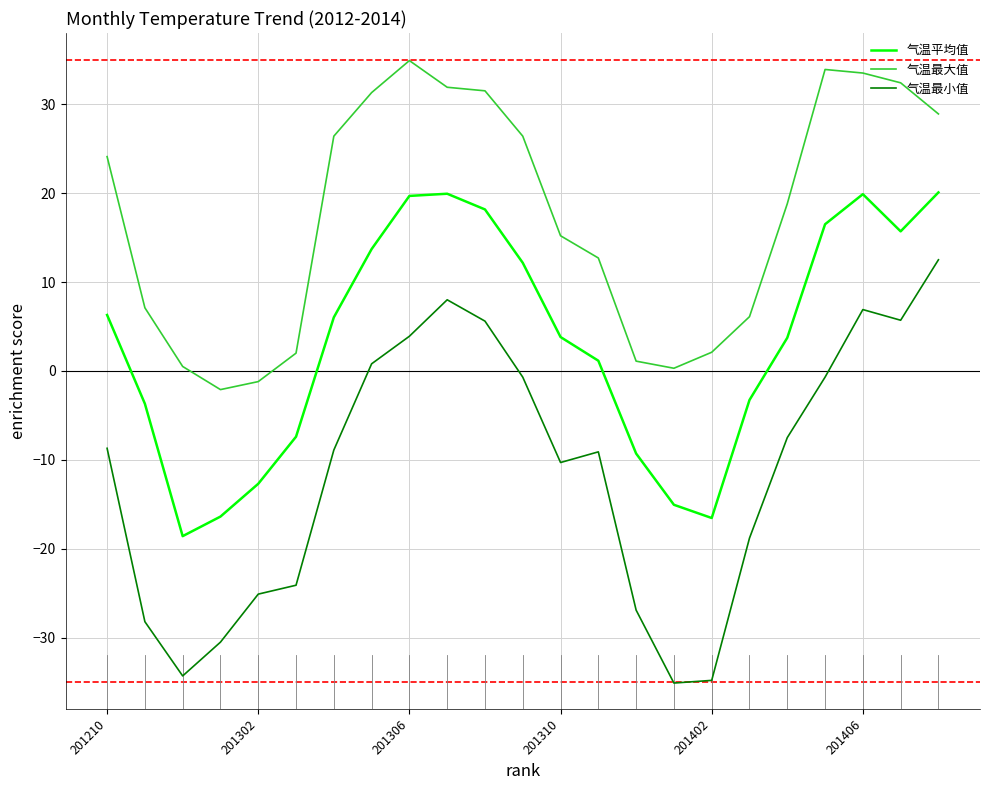

True or false: 气温最大值 and 气温平均值 intersect in this chart.

False